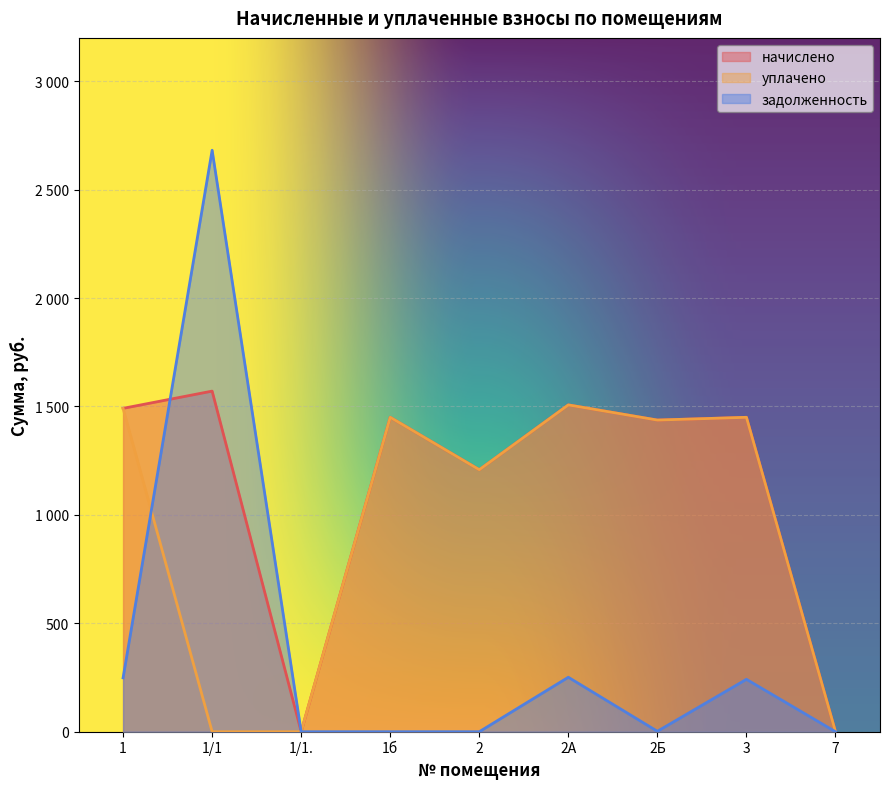

What is the sum of the начислено values at 1б and 1?

2941.5